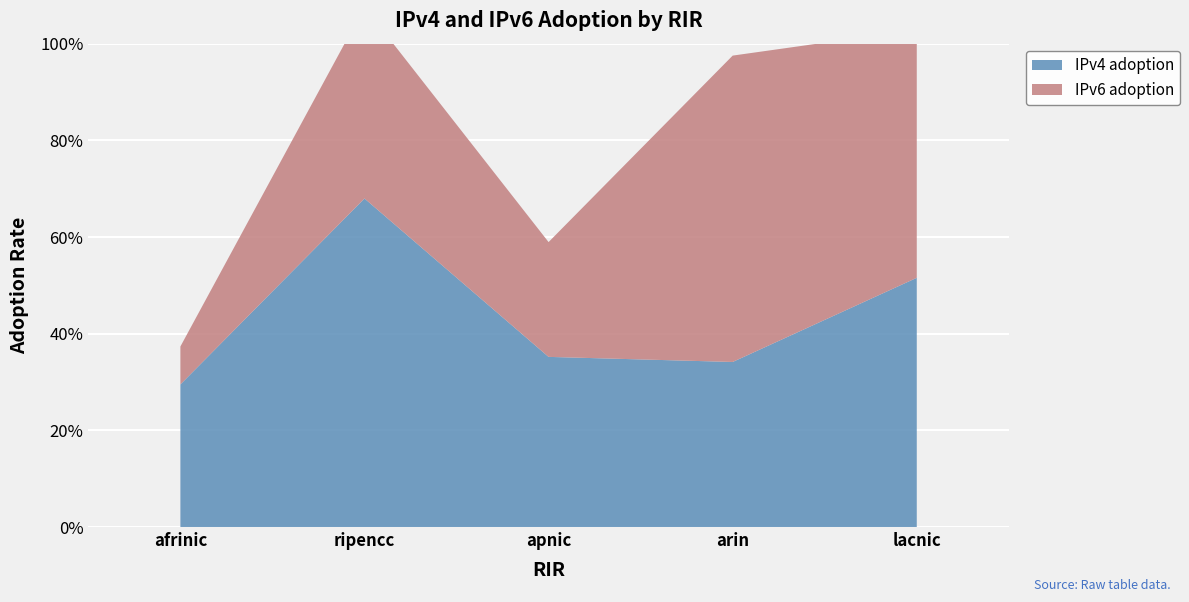

Reading left to right, what are all the values shown in this chart?

IPv4 adoption: afrinic=0.3	ripencc=0.7	apnic=0.4	arin=0.3	lacnic=0.5
IPv6 adoption: afrinic=0.1	ripencc=0.4	apnic=0.2	arin=0.6	lacnic=0.5